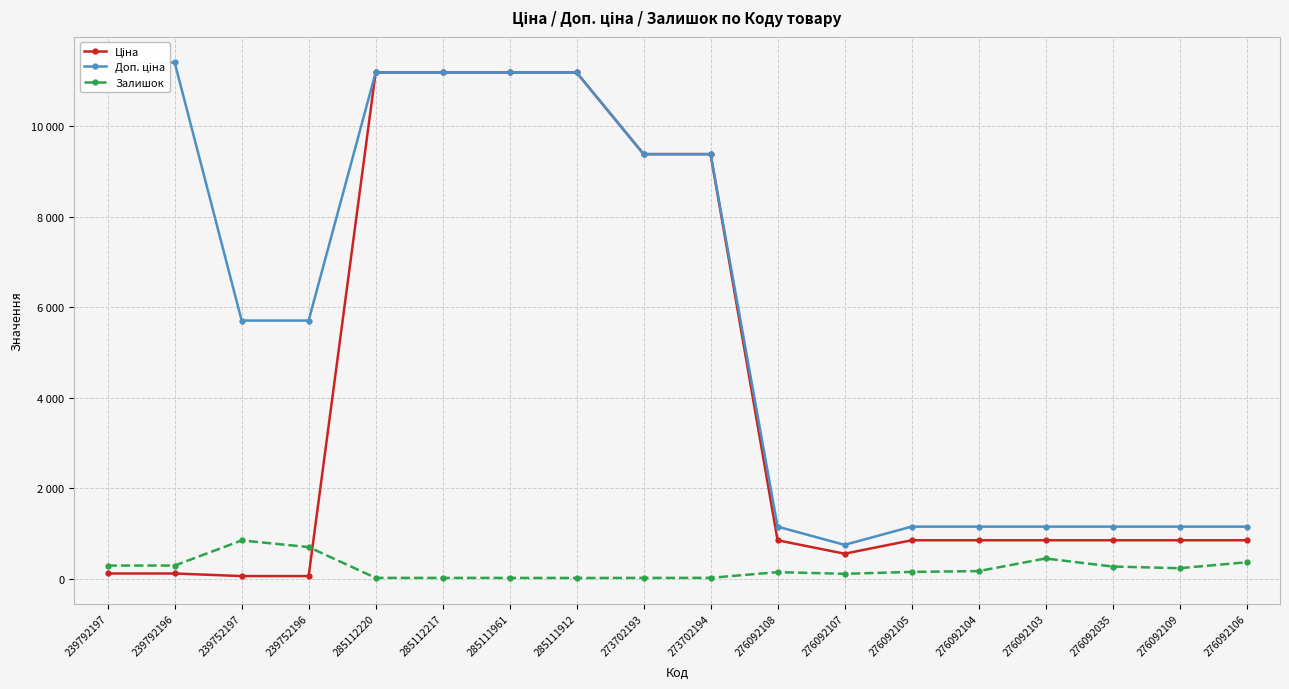

True or false: Ціна and Доп. ціна cross at least once.

False